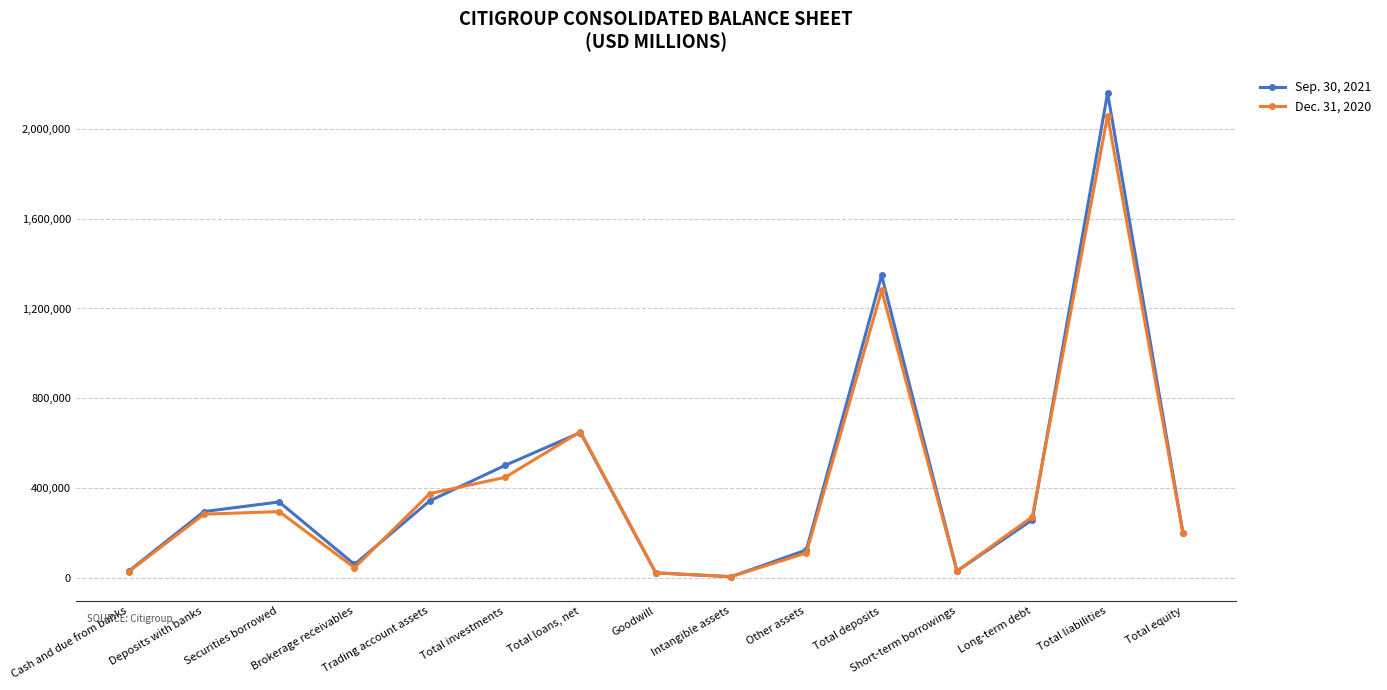

What is the label of the 12th point from the right?

Brokerage receivables